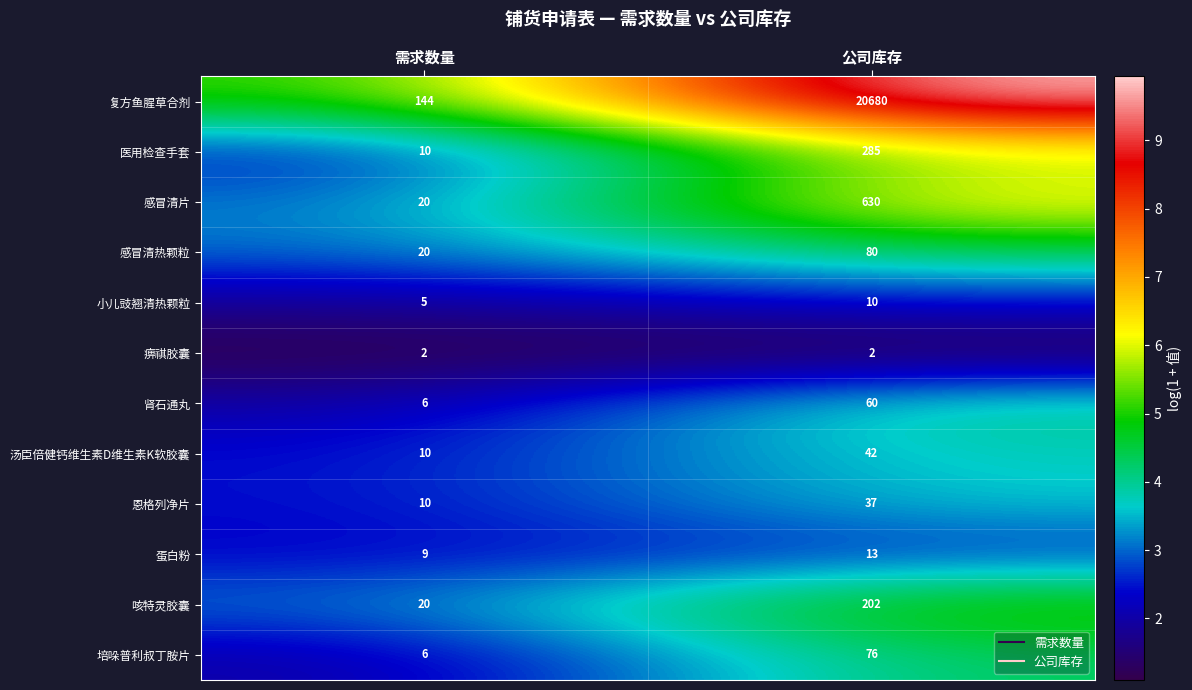

Is it true that 恩格列净片 equals 37 at 公司库存?

True